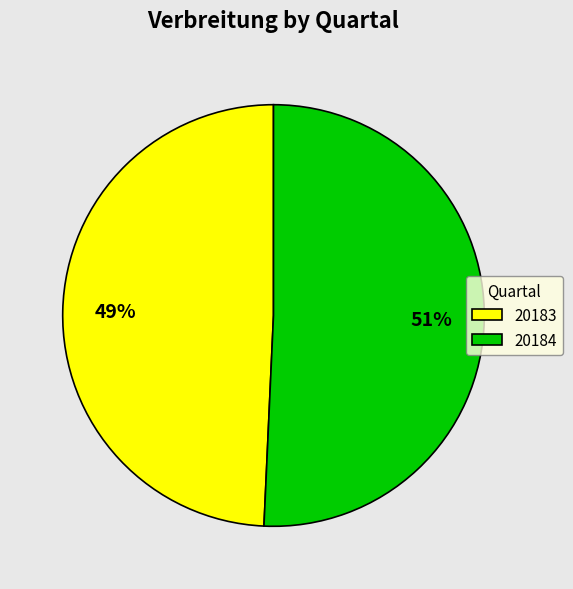

Count the number of slices in the pie.

2